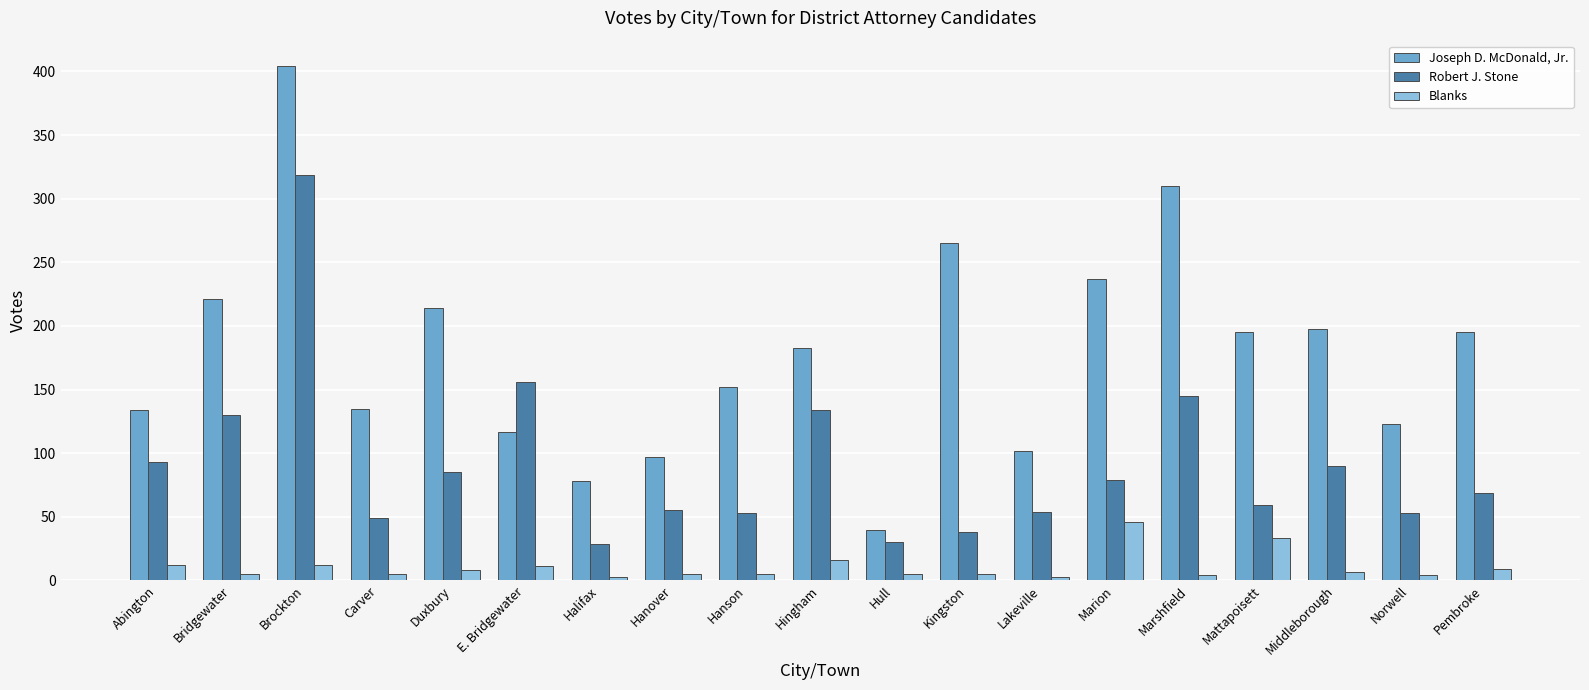

What is the minimum value for Joseph D. McDonald, Jr.?

40